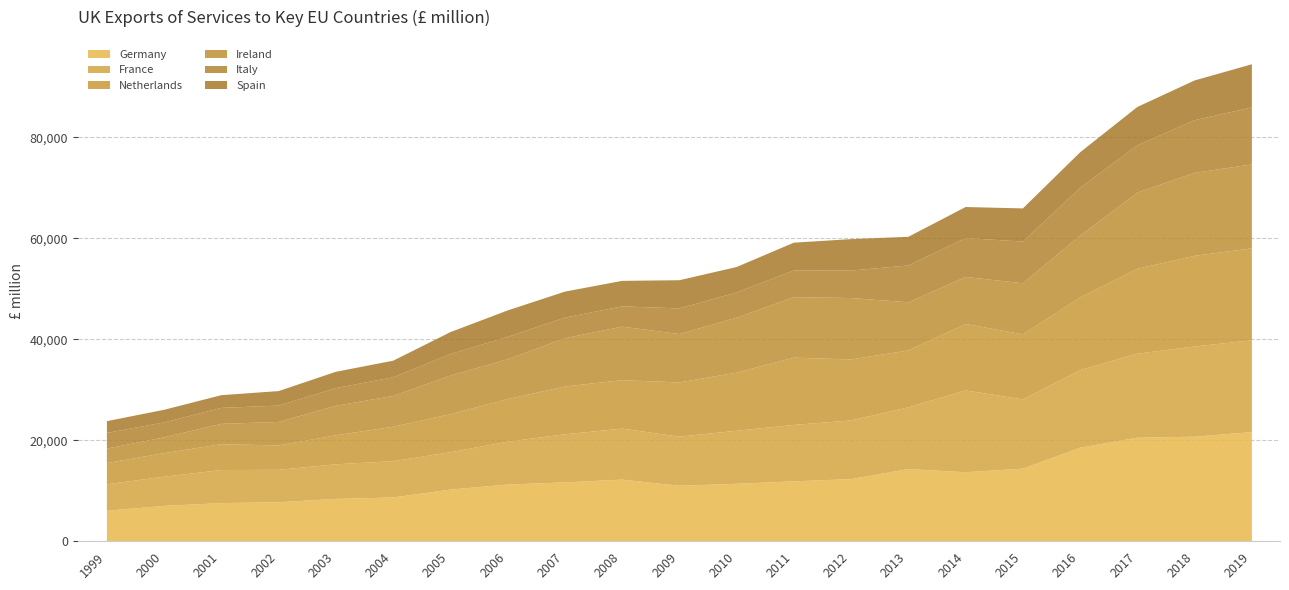

Which category has the highest value across all series?

2019